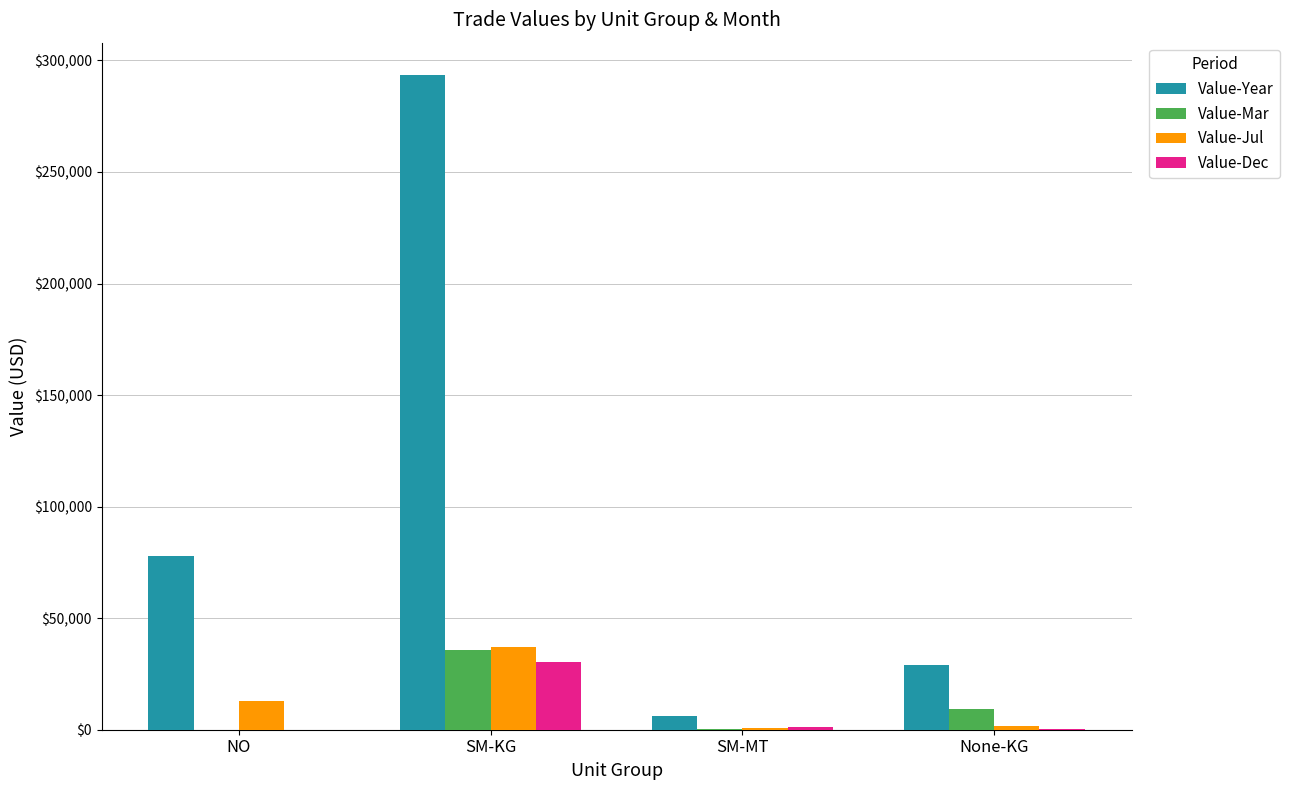

Which series changed the most between NO and SM-MT?

Value-Year